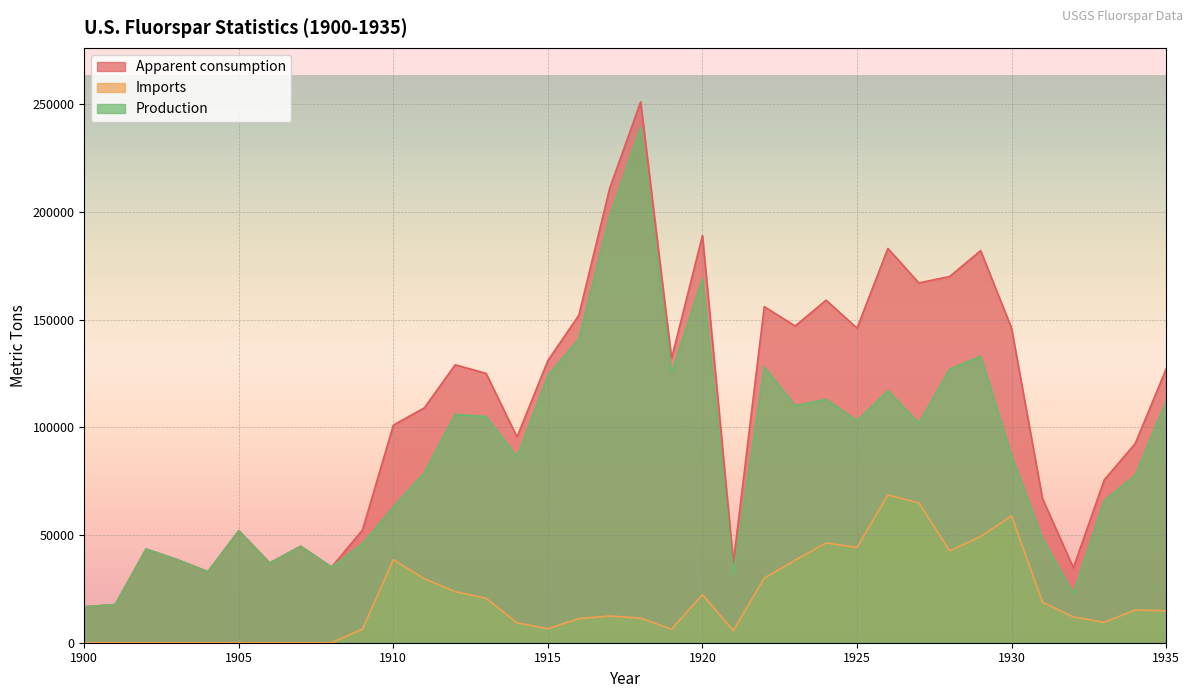

True or false: Imports and Production cross at least once.

False